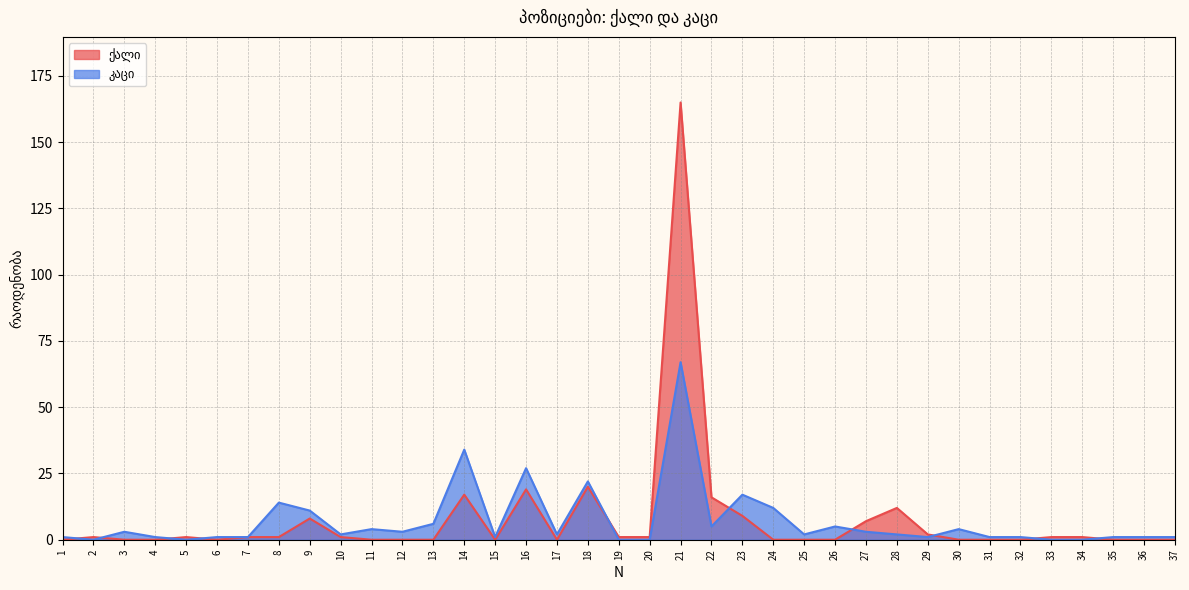

Reading left to right, list all the values displayed in this chart.

ქალი: 0	1	0	0	1	0	1	1	8	1	0	0	0	17	0	19	0	20	1	1	165	16	9	0	0	0	7	12	2	0	0	0	1	1	0	0	0
კაცი: 1	0	3	1	0	1	1	14	11	2	4	3	6	34	1	27	2	22	0	0	67	5	17	12	2	5	3	2	1	4	1	1	0	0	1	1	1